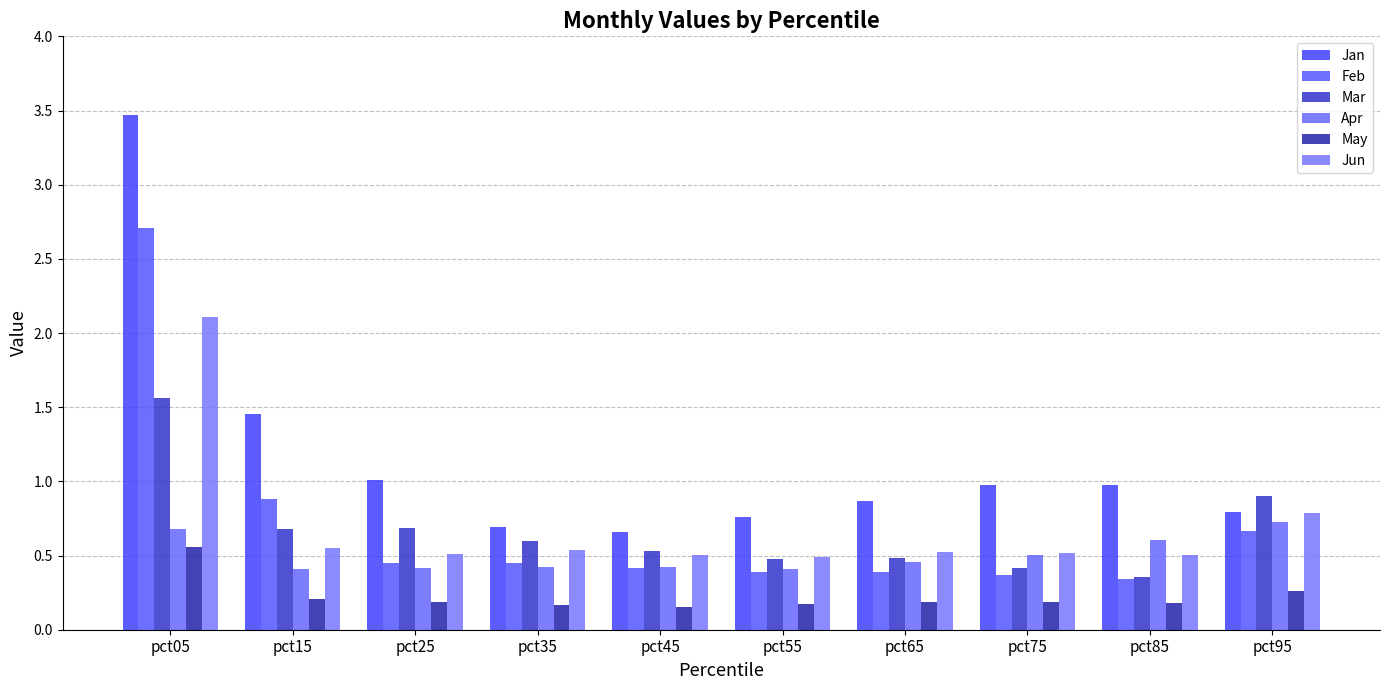

Reading left to right, transcribe all the data shown in this chart.

Jan: pct05=3.5	pct15=1.5	pct25=1.0	pct35=0.7	pct45=0.7	pct55=0.8	pct65=0.9	pct75=1.0	pct85=1.0	pct95=0.8
Feb: pct05=2.7	pct15=0.9	pct25=0.4	pct35=0.5	pct45=0.4	pct55=0.4	pct65=0.4	pct75=0.4	pct85=0.3	pct95=0.7
Mar: pct05=1.6	pct15=0.7	pct25=0.7	pct35=0.6	pct45=0.5	pct55=0.5	pct65=0.5	pct75=0.4	pct85=0.4	pct95=0.9
Apr: pct05=0.7	pct15=0.4	pct25=0.4	pct35=0.4	pct45=0.4	pct55=0.4	pct65=0.5	pct75=0.5	pct85=0.6	pct95=0.7
May: pct05=0.6	pct15=0.2	pct25=0.2	pct35=0.2	pct45=0.2	pct55=0.2	pct65=0.2	pct75=0.2	pct85=0.2	pct95=0.3
Jun: pct05=2.1	pct15=0.6	pct25=0.5	pct35=0.5	pct45=0.5	pct55=0.5	pct65=0.5	pct75=0.5	pct85=0.5	pct95=0.8